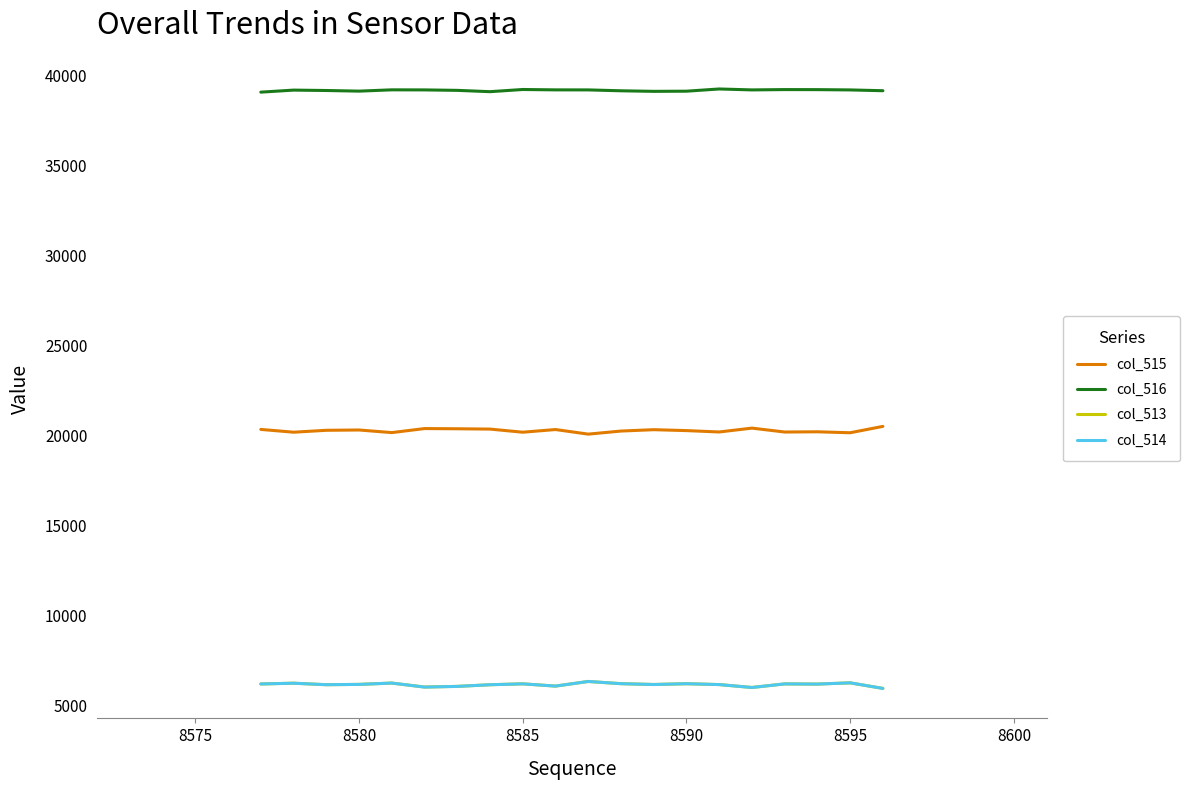

Which series has the largest total across all categories?

col_516